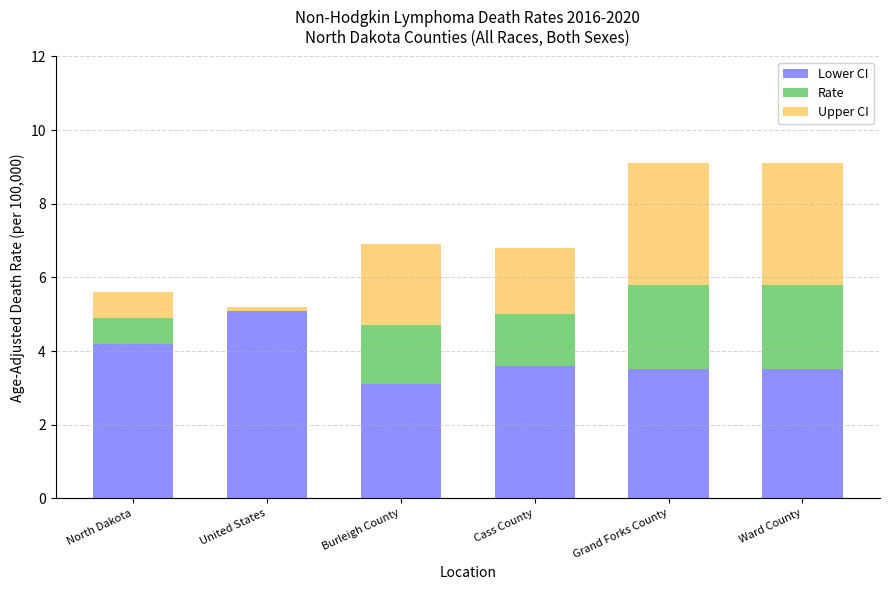

Which category has the highest value in the Lower CI series?

United States